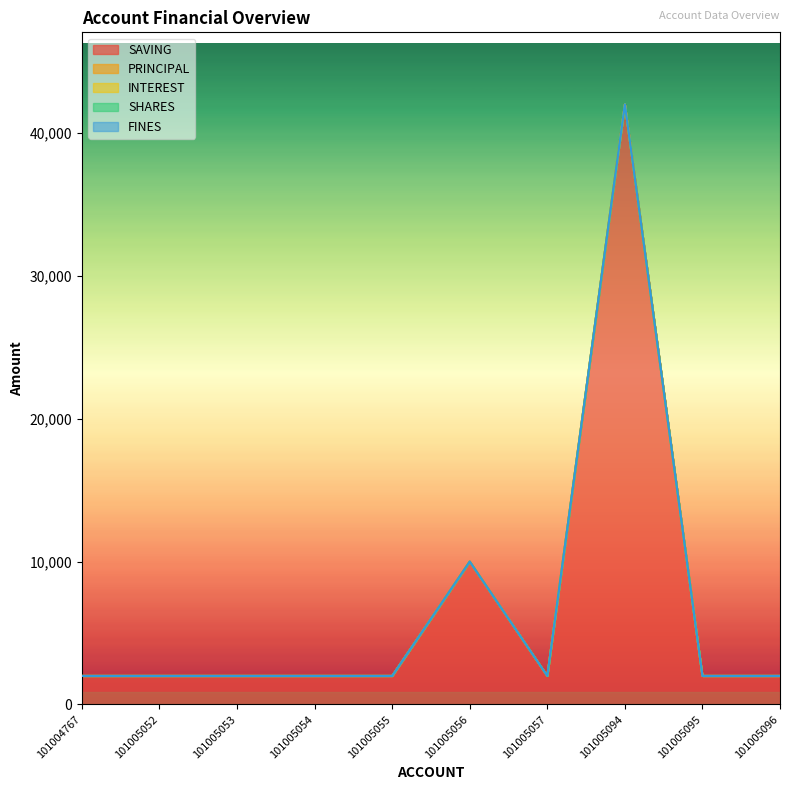

Which category has the highest value across all series?

101005094